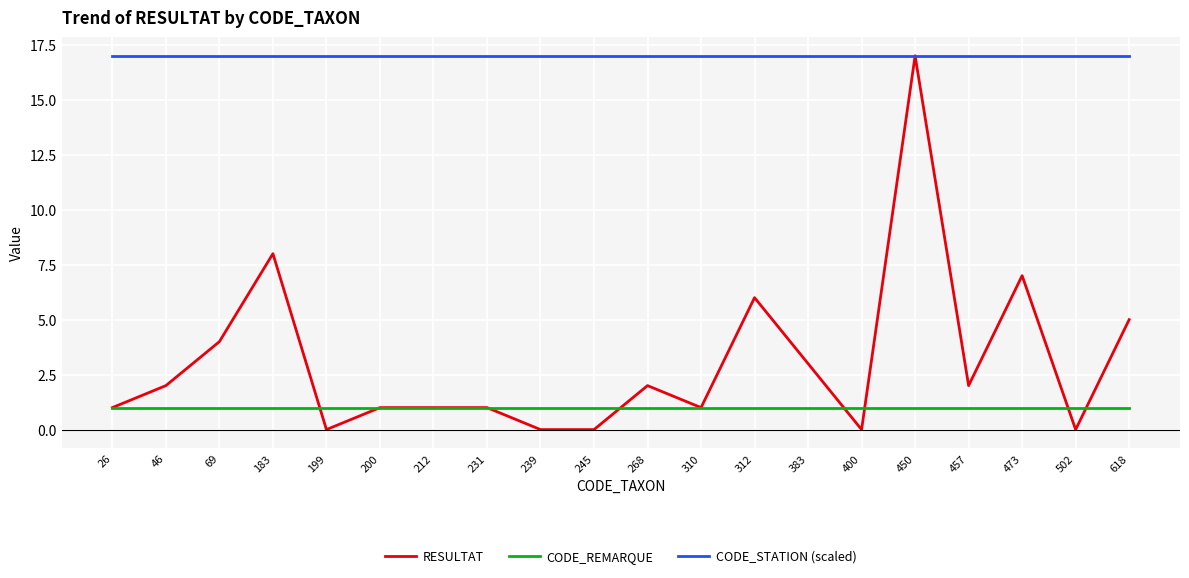

True or false: RESULTAT and CODE_REMARQUE cross at least once.

True